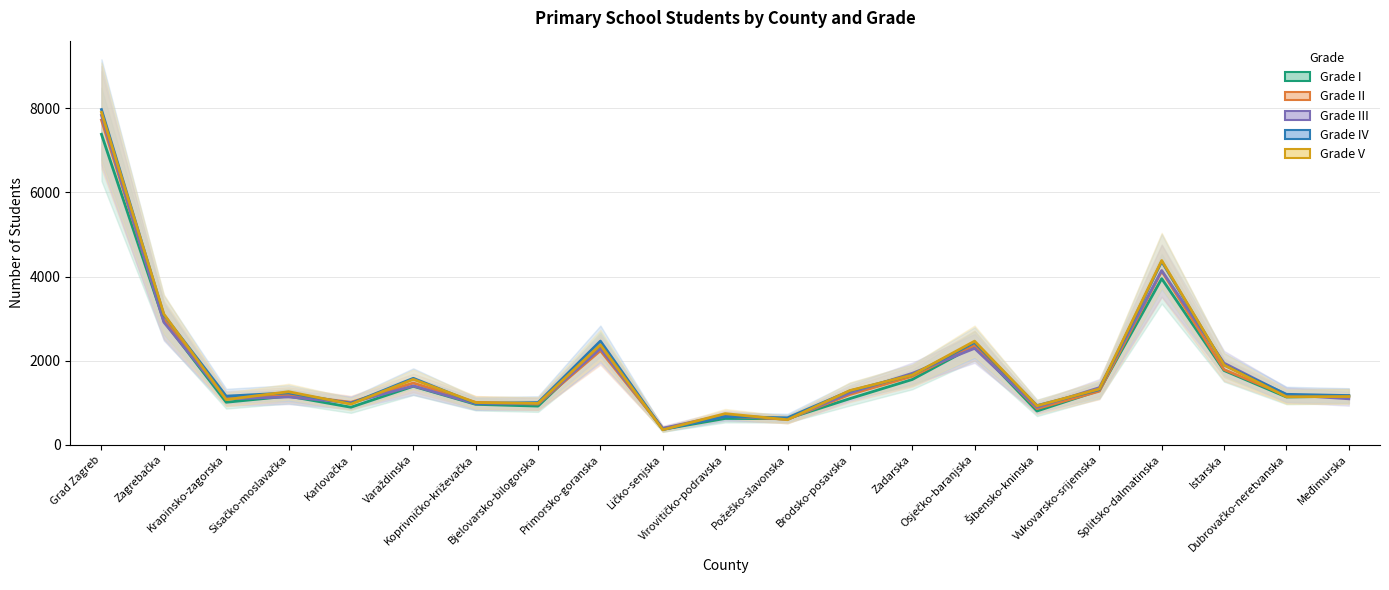

Where is the first local minimum for Grade III?

Krapinsko-zagorska